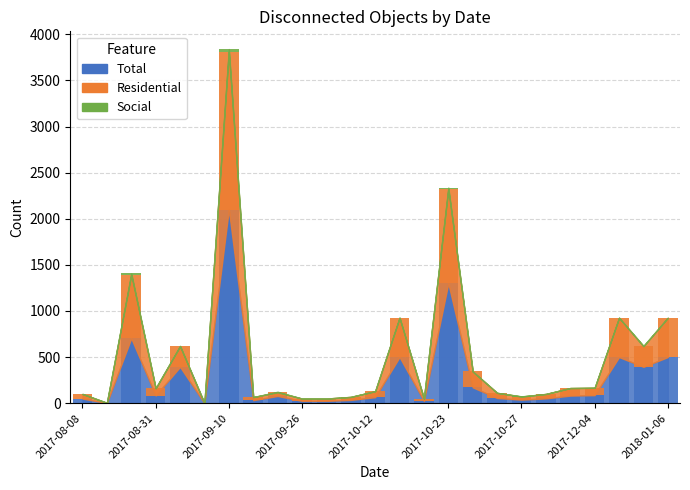

What is the difference between the highest and lowest values at 2017-12-04?

87